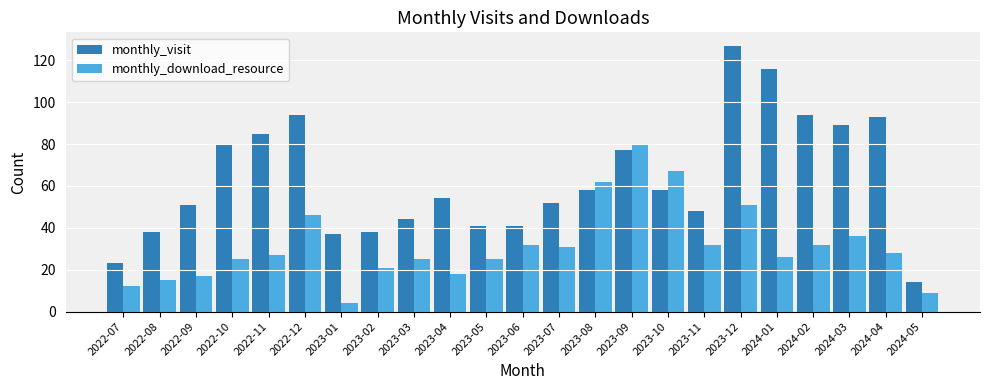

Which series has the widest spread of values?

monthly_visit